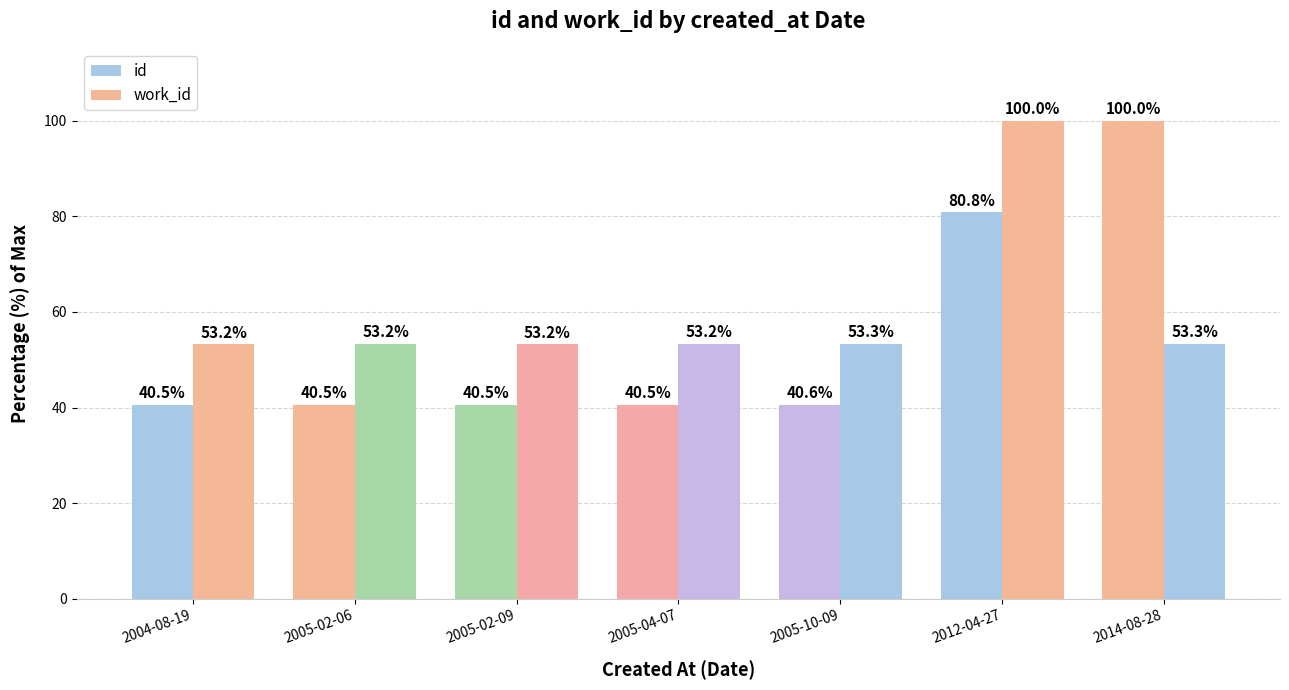

How many categories are shown in the chart?

7